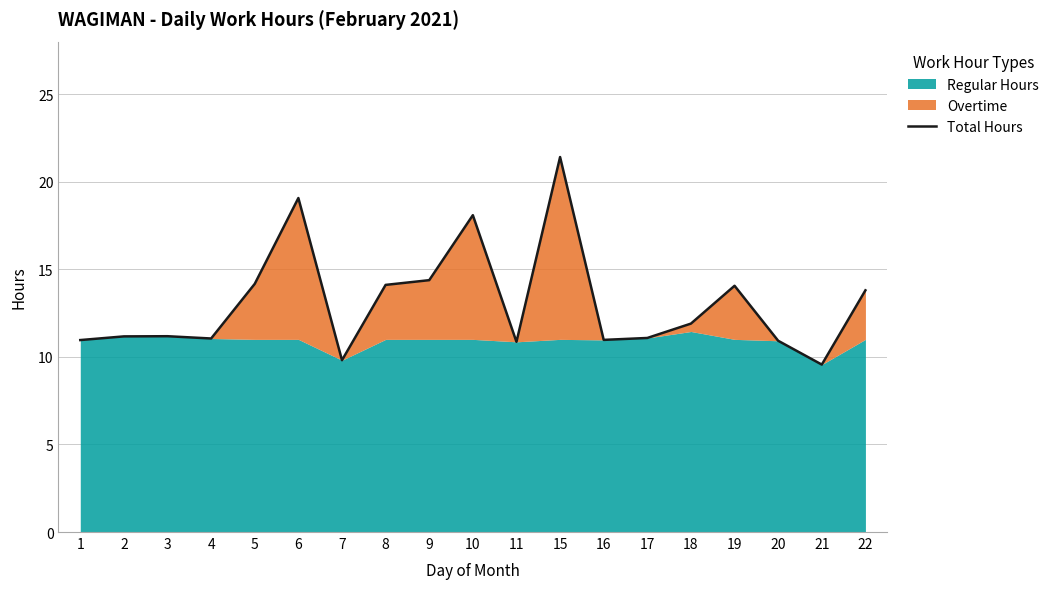

What is the value of the 6th point from the left?

19.1